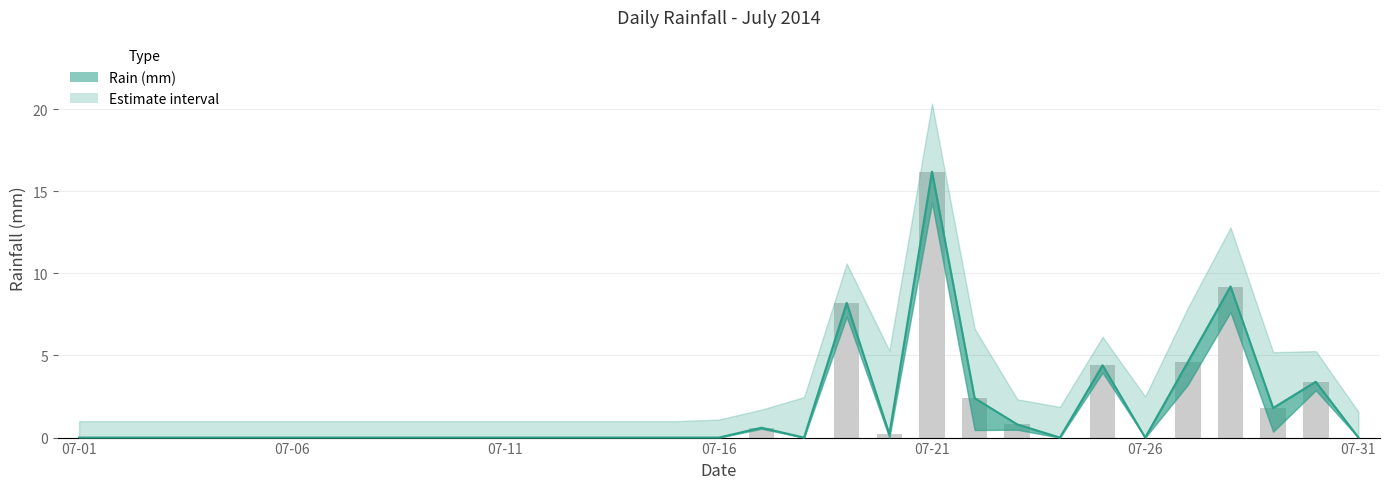

Is it true that the value at 2014-07-05 is 11.0?

False